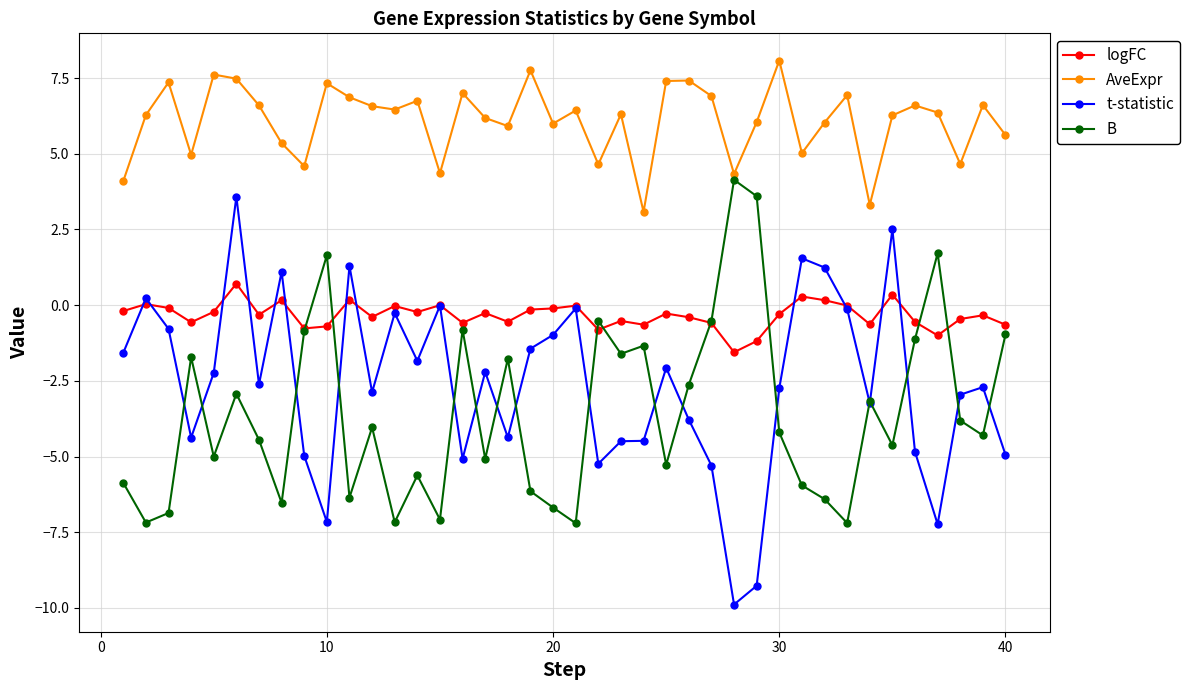

Which series has the widest spread of values?

t-statistic